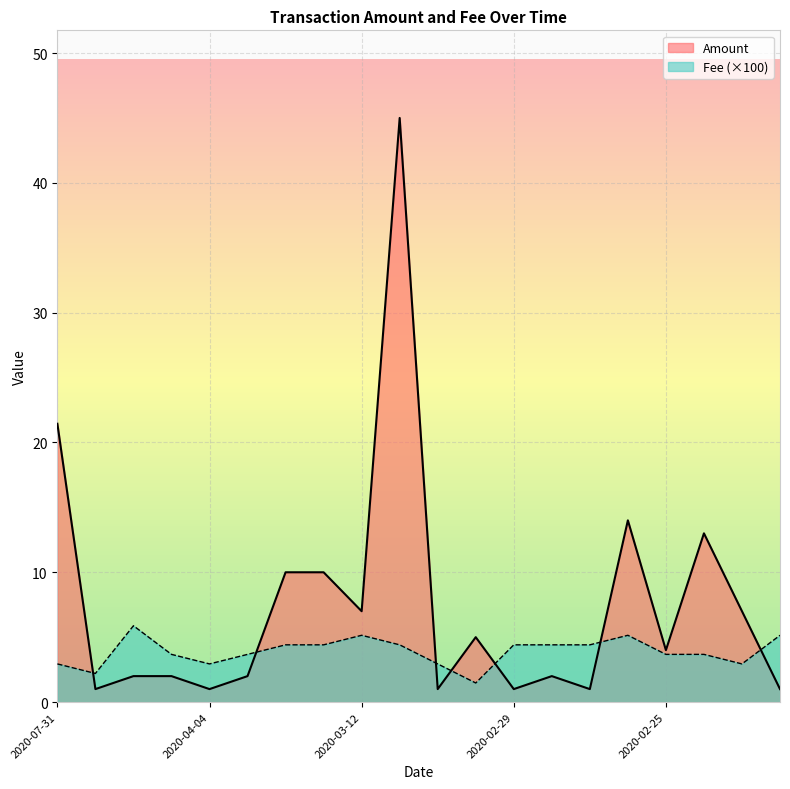

Which series changed the most between 2020-04-11 and 2020-02-27?

Amount